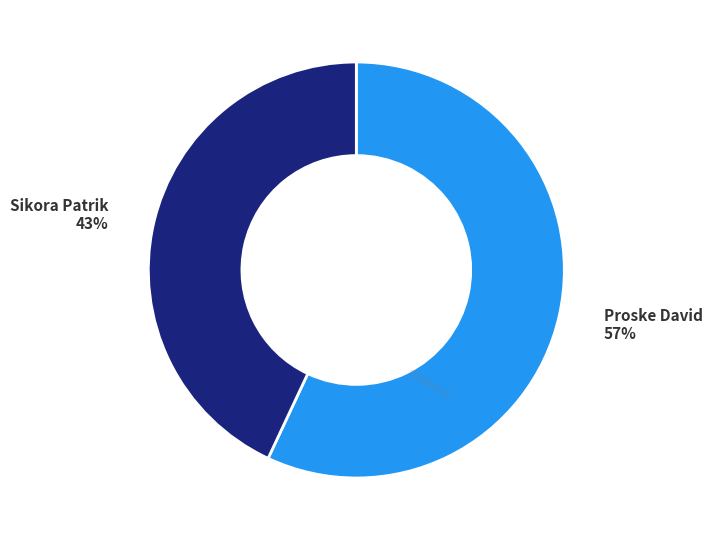

What is the smallest slice in the pie chart?

Sikora Patrik